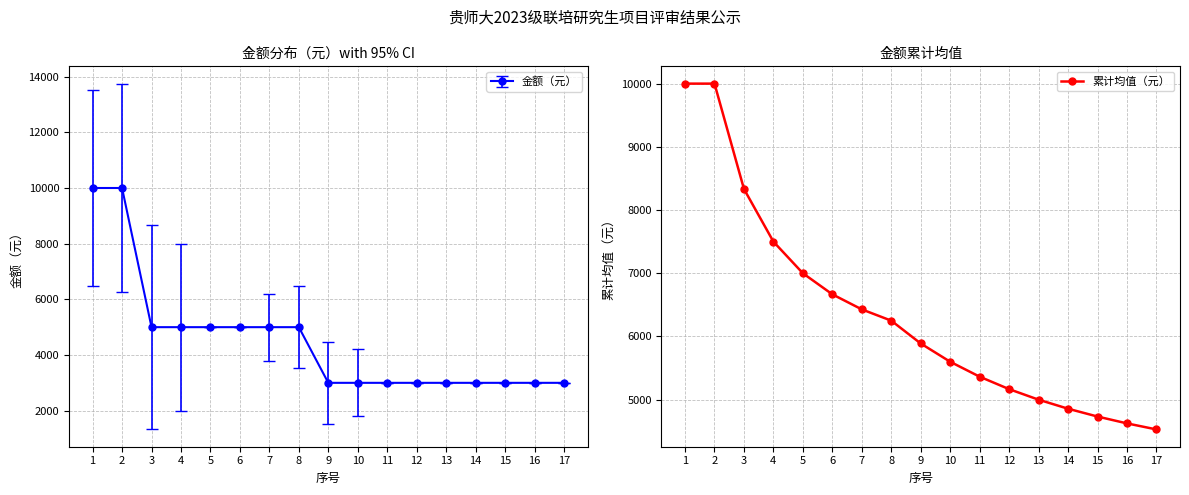

The value of 累计均值（元） at 5 is 7000.0. True or false?

True